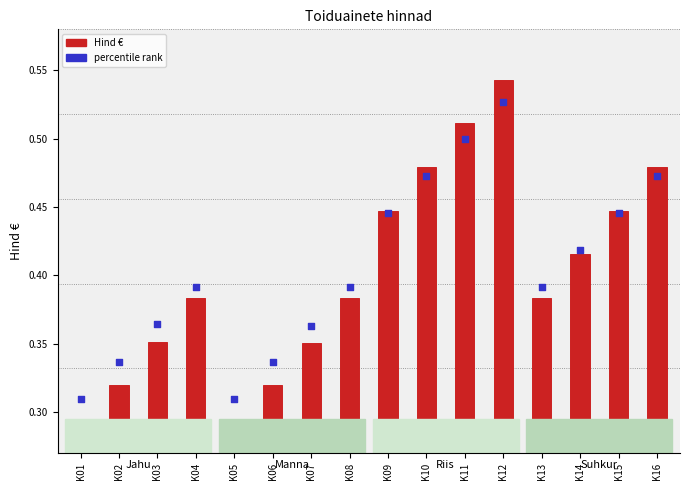

Which series contains the highest Y value?

percentile rank